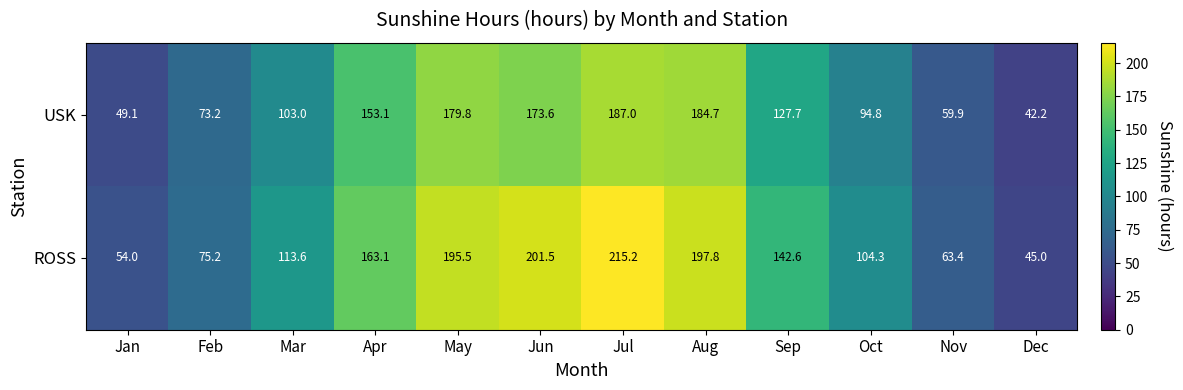

What is the minimum value for USK?

42.2